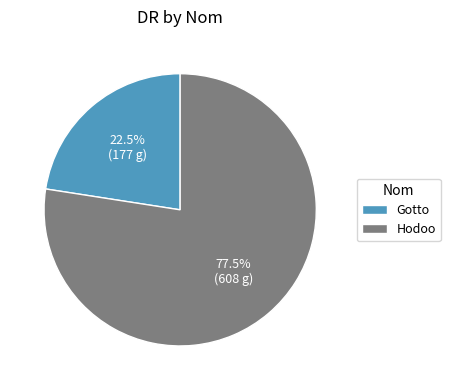

How much of the chart is everything except Hodoo?

22.5%